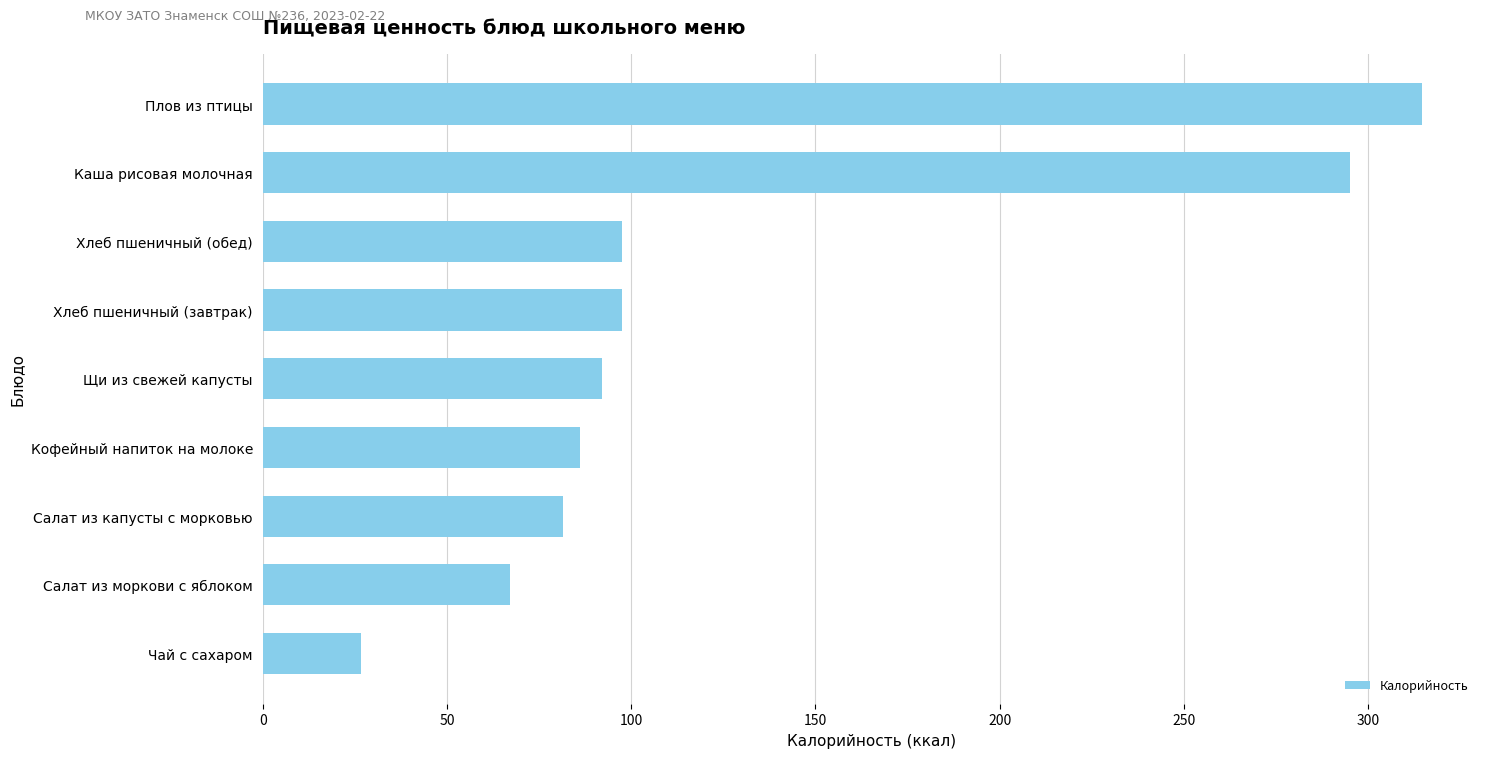

Reading bottom to top, transcribe all the data shown in this chart.

Чай с сахаром=26.8	Салат из моркови с яблоком=67.0	Салат из капусты с морковью=81.5	Кофейный напиток на молоке=86.0	Щи из свежей капусты=92.2	Хлеб пшеничный (завтрак)=97.5	Хлеб пшеничный (обед)=97.5	Каша рисовая молочная=295.0	Плов из птицы=314.6